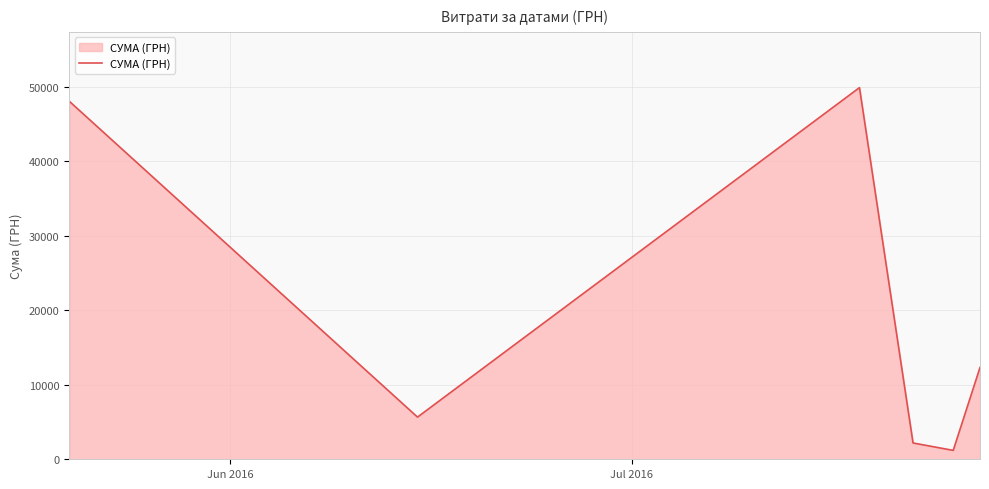

Count the number of categories in the chart.

6